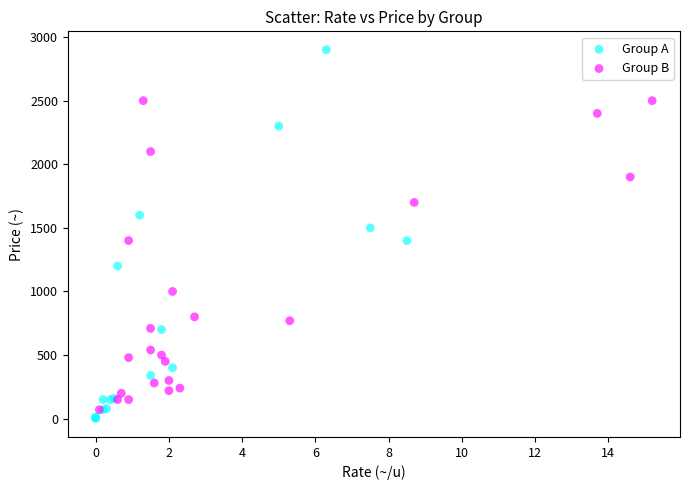

Which series contains the highest Y value?

Group A